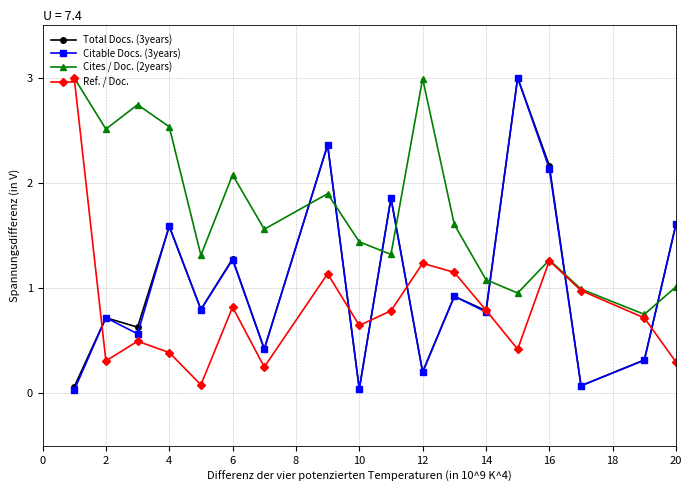

Which series has the largest total across all categories?

Cites / Doc. (2years)